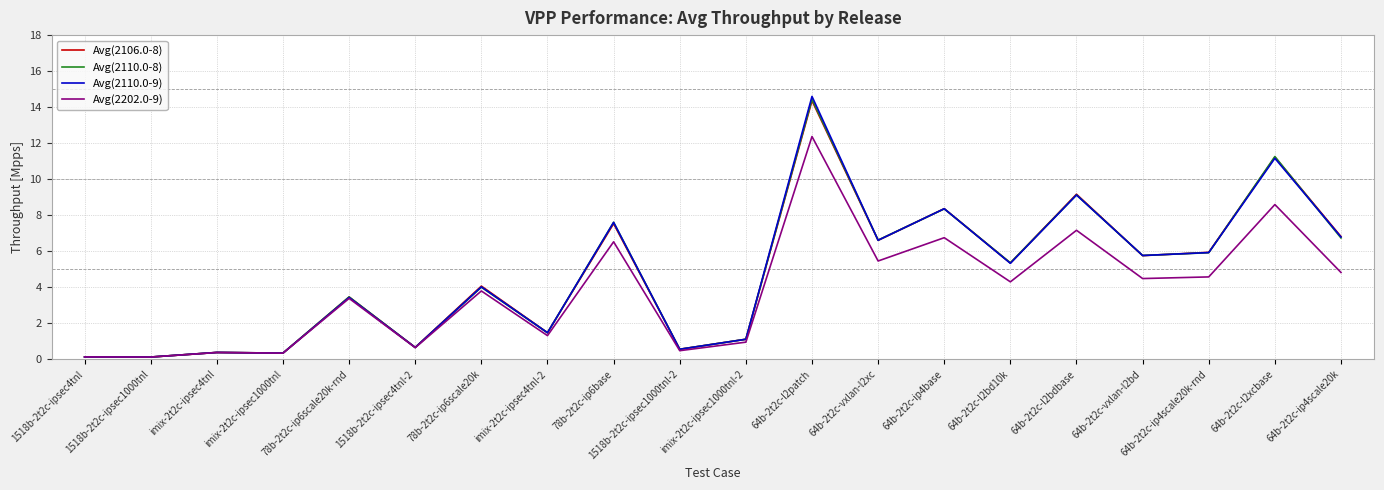

Which series has the widest spread of values?

Avg(2110.0-9)